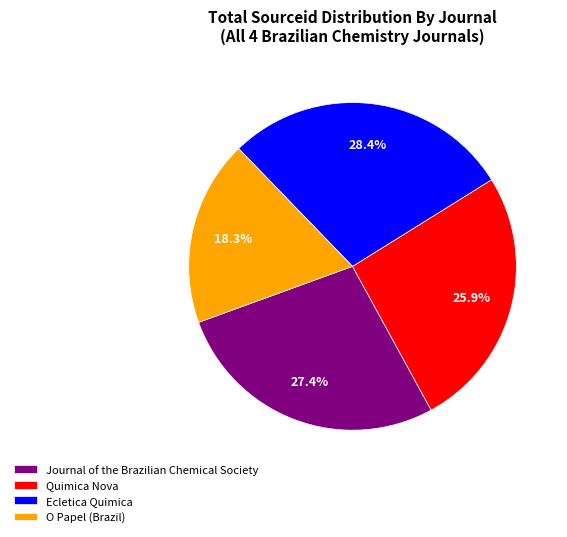

Does any single category account for the majority?

No